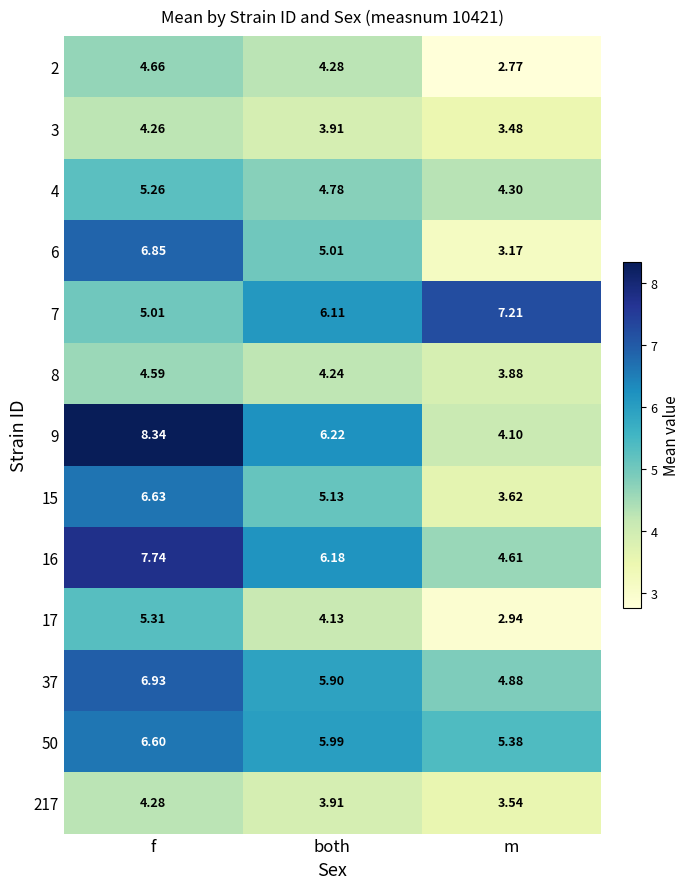

Is the value of 37 at f greater than the value of 217 at both?

Yes